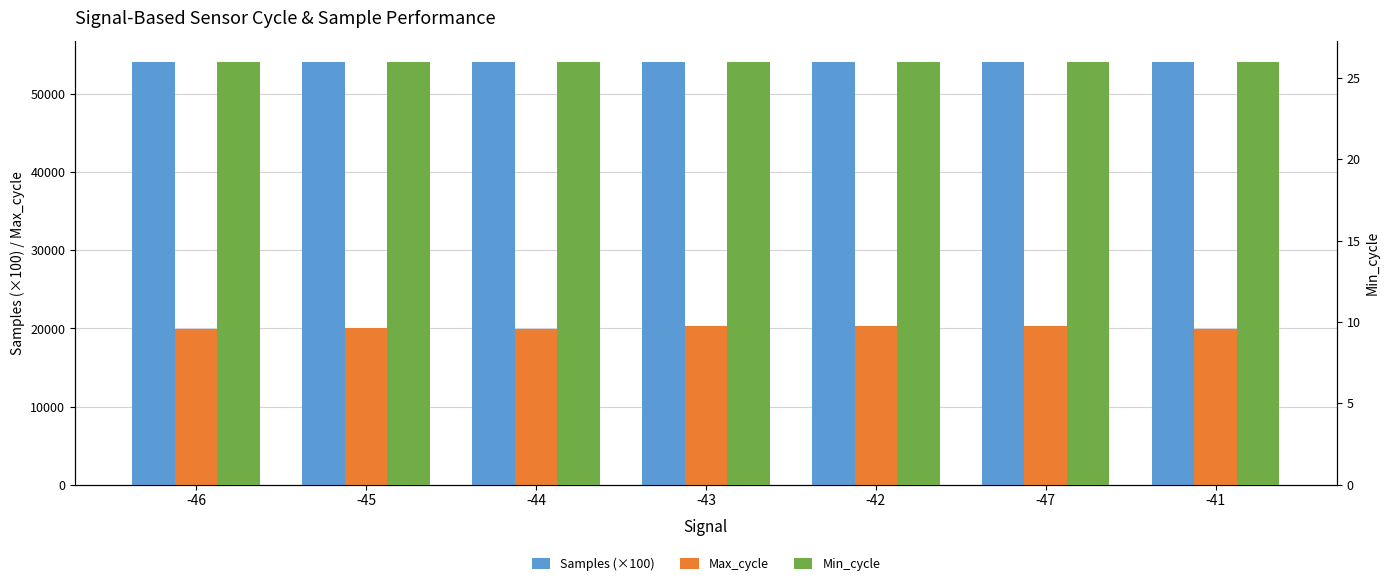

At how many categories does at least one series exceed 32489?

7